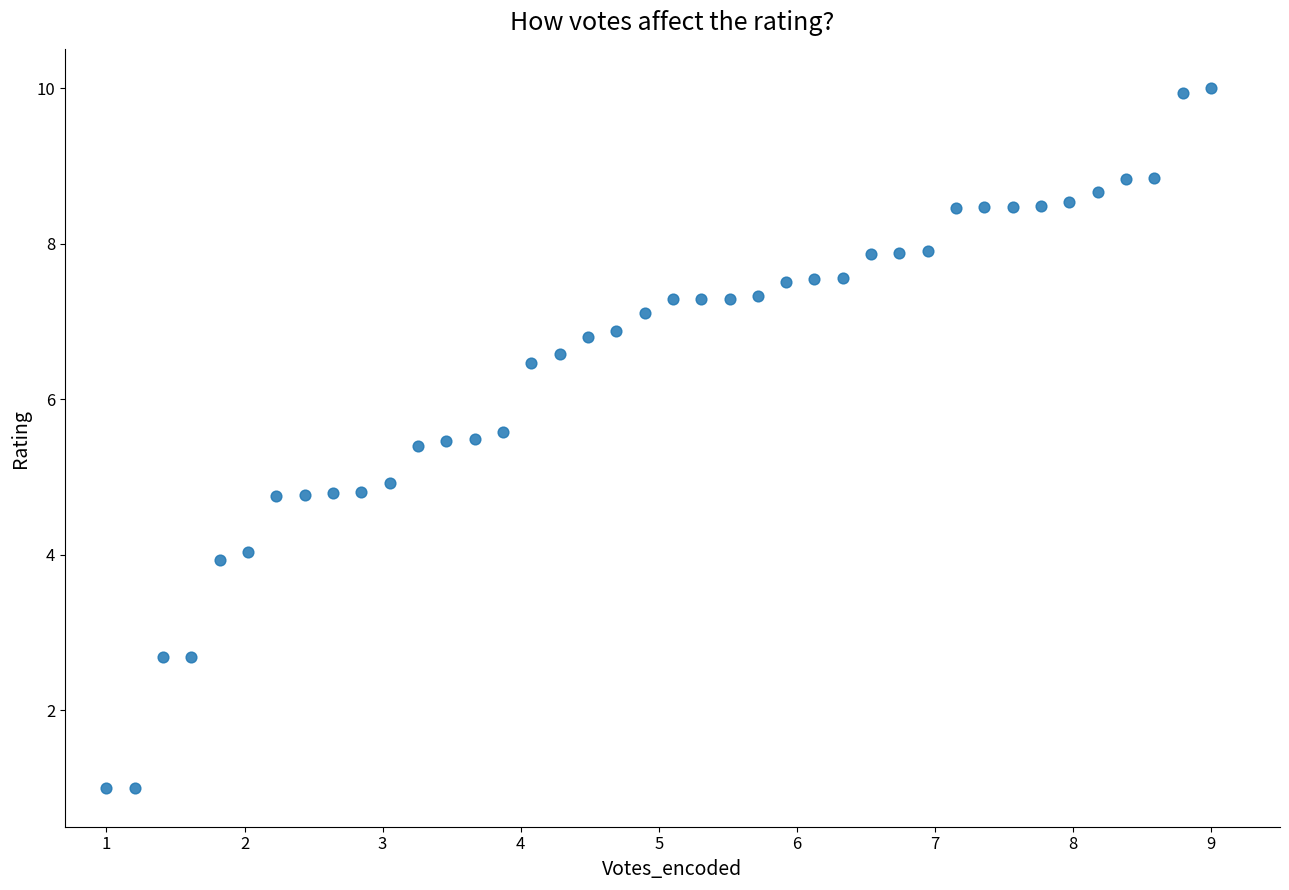

What is the range of X values (max minus min)?

8.0